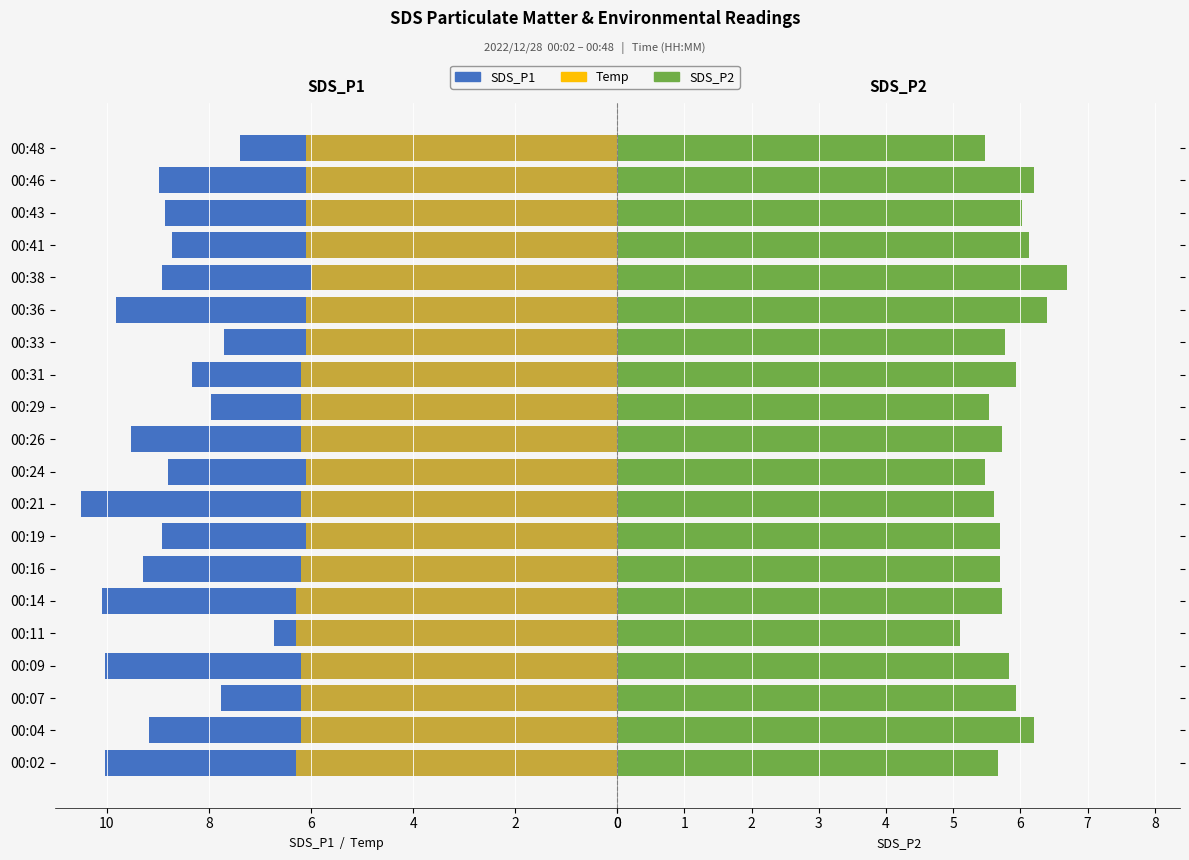

What is the average value of the Temp series?

6.2